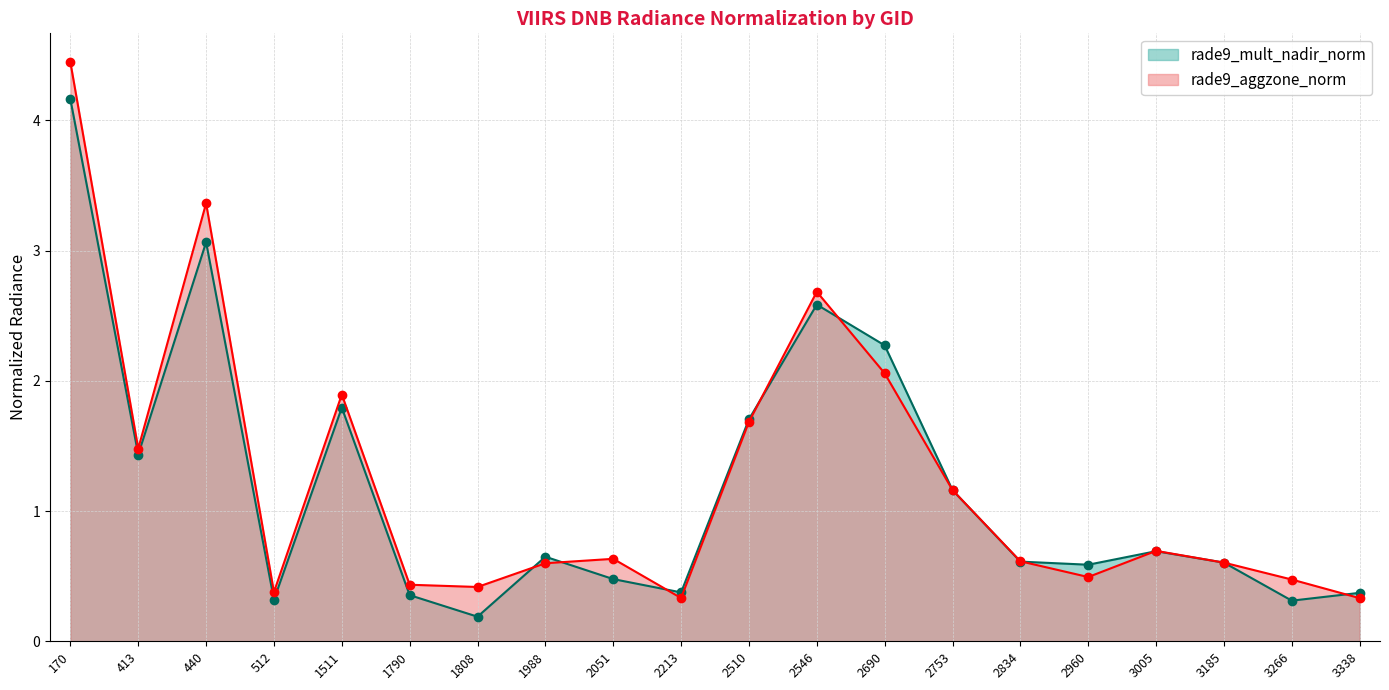

Where is rade9_aggzone_norm nearest to the value 2?

2690